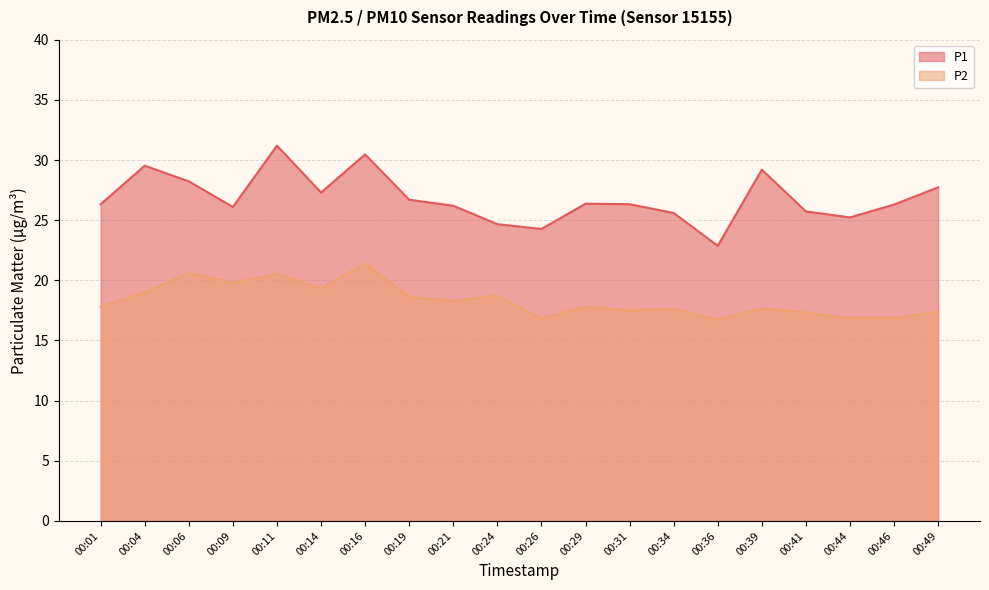

Rank the series by their average value, from lowest to highest.

P2, P1